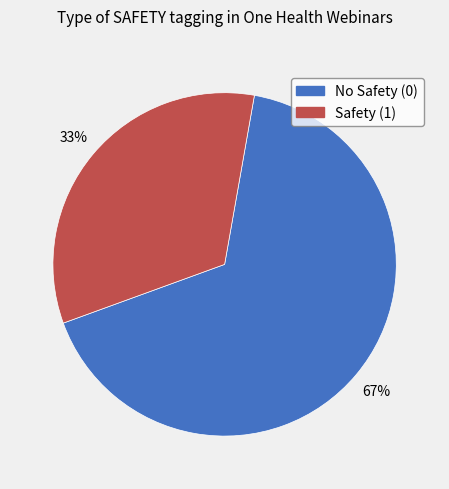

Is there any slice that represents more than half of the pie?

Yes